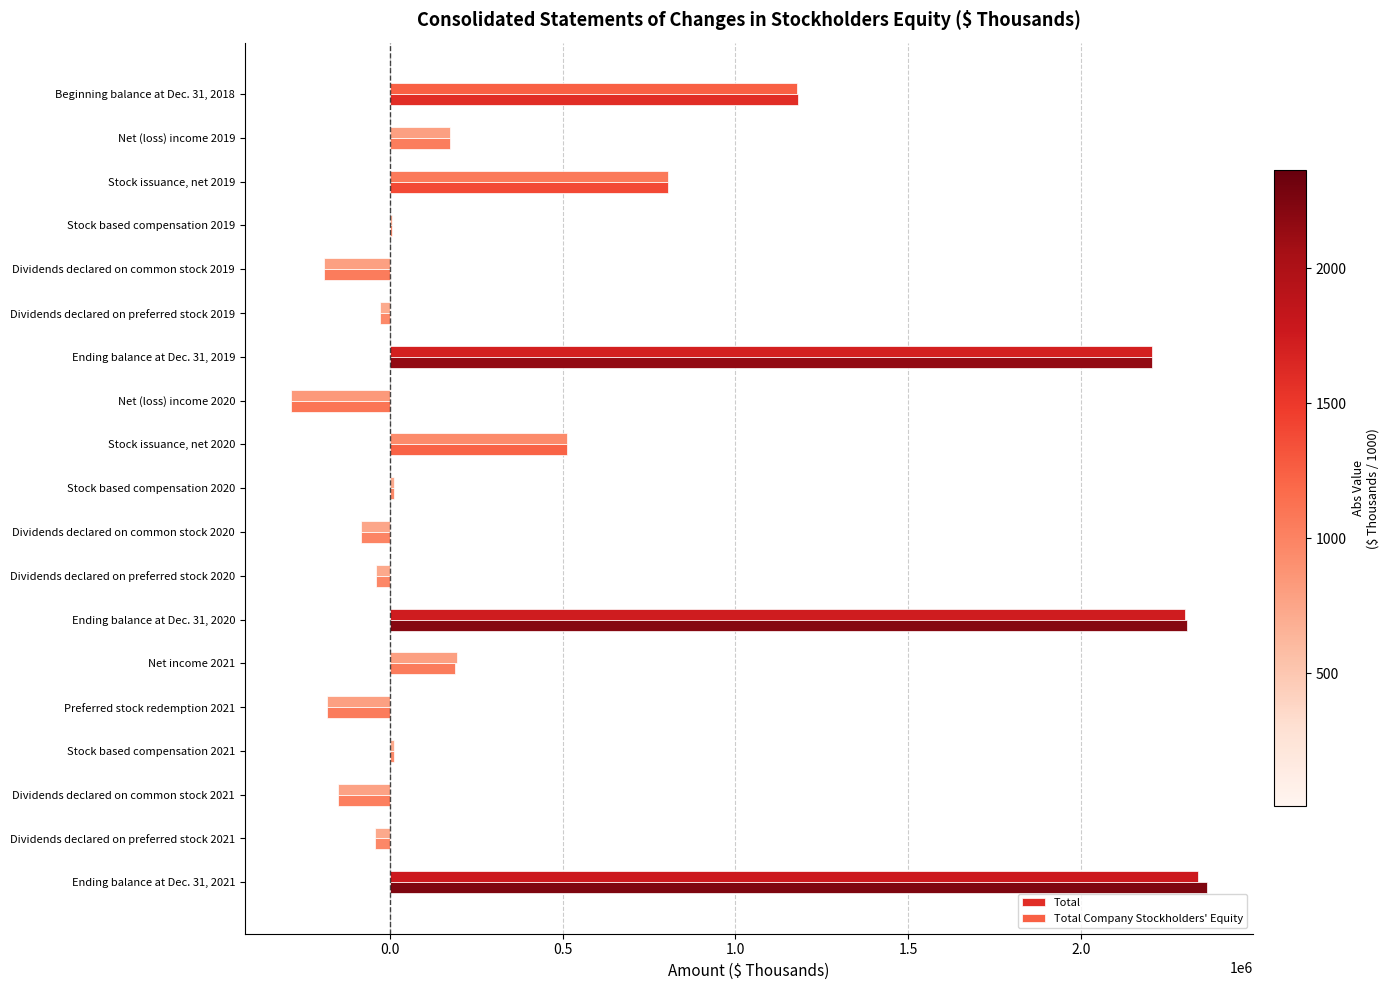

What is the sum of the Total values at Dividends declared on common stock 2019 and Preferred stock redemption 2021?

-373967